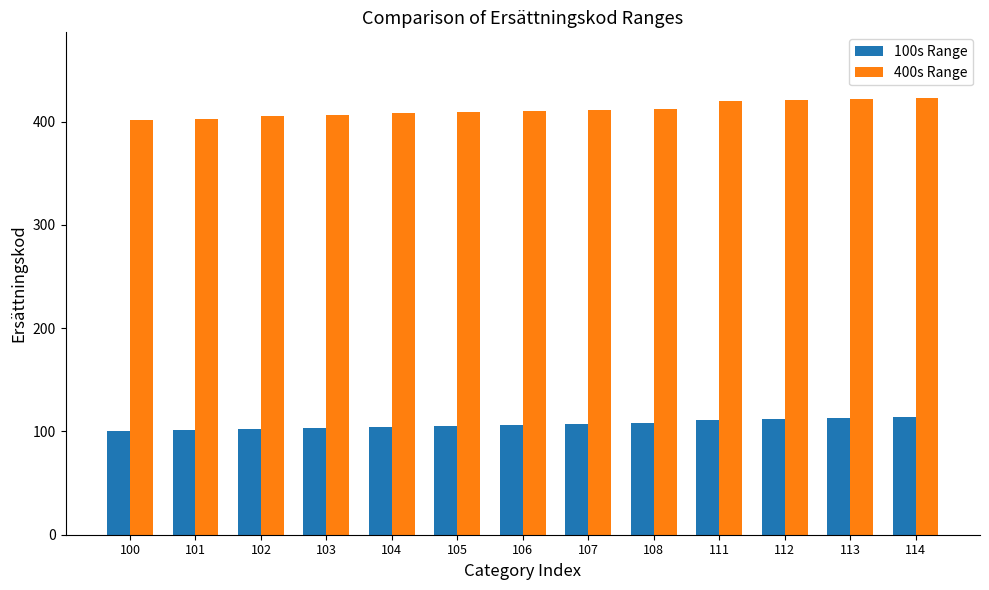

What is the sum of the 100s Range values at 105 and 103?

208